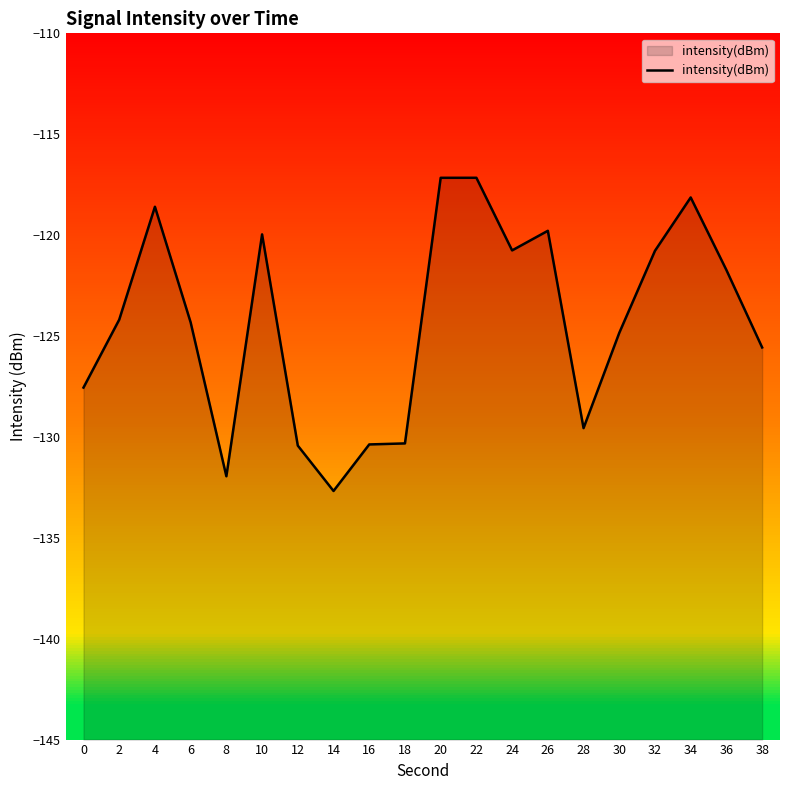

Where does the data first go above -124?

4